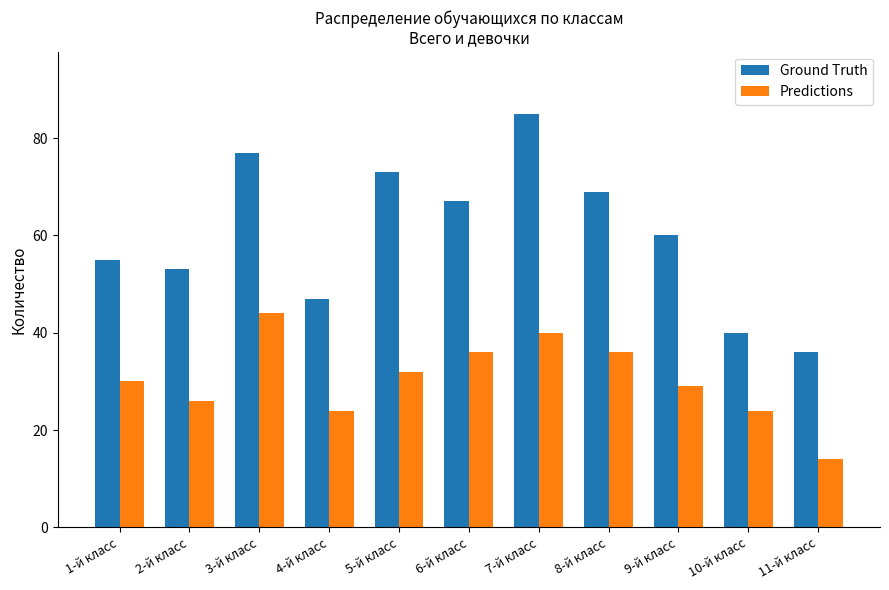

What is the difference between the maximum and second lowest values in the Predictions series?

20